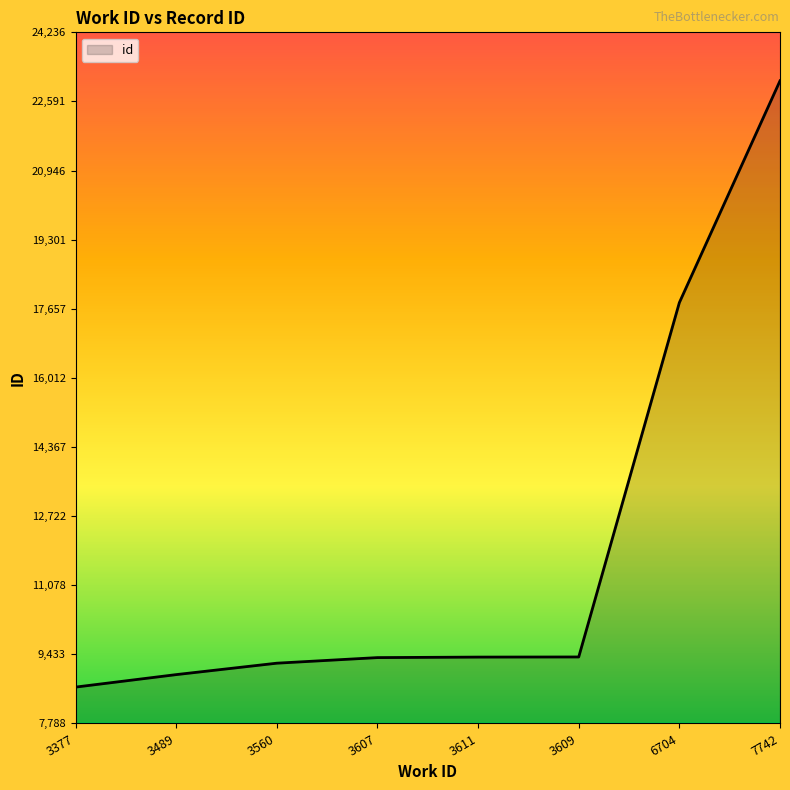

The value at 3560 is 2545. True or false?

False